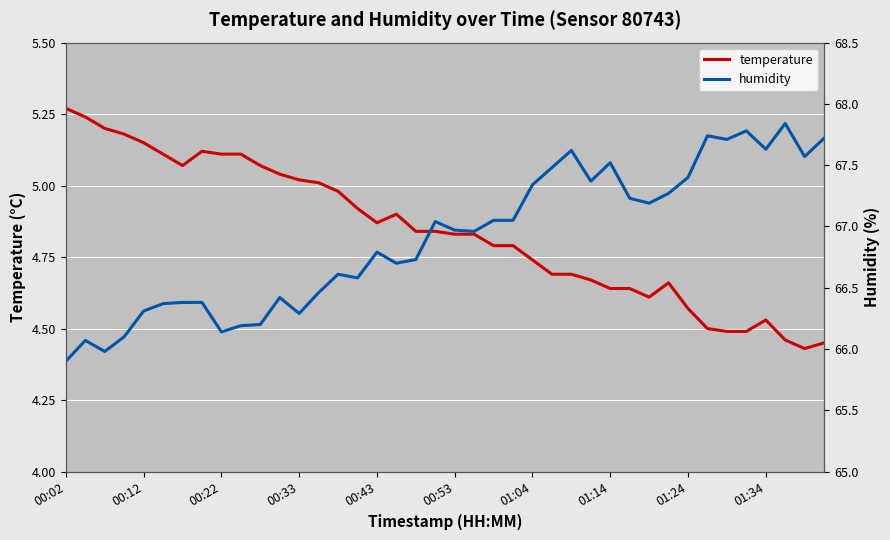

How many interior local peaks does the humidity series have?

10